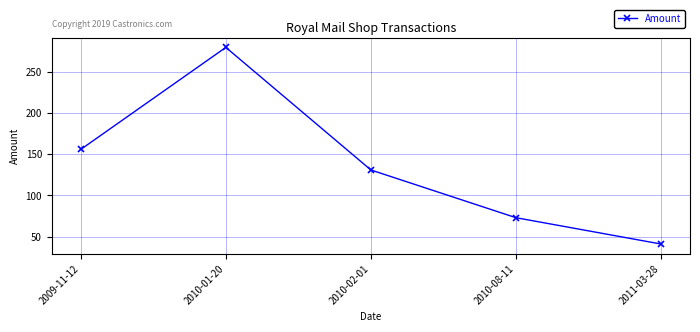

Reading left to right, list all the values displayed in this chart.

156	280	131	73	41